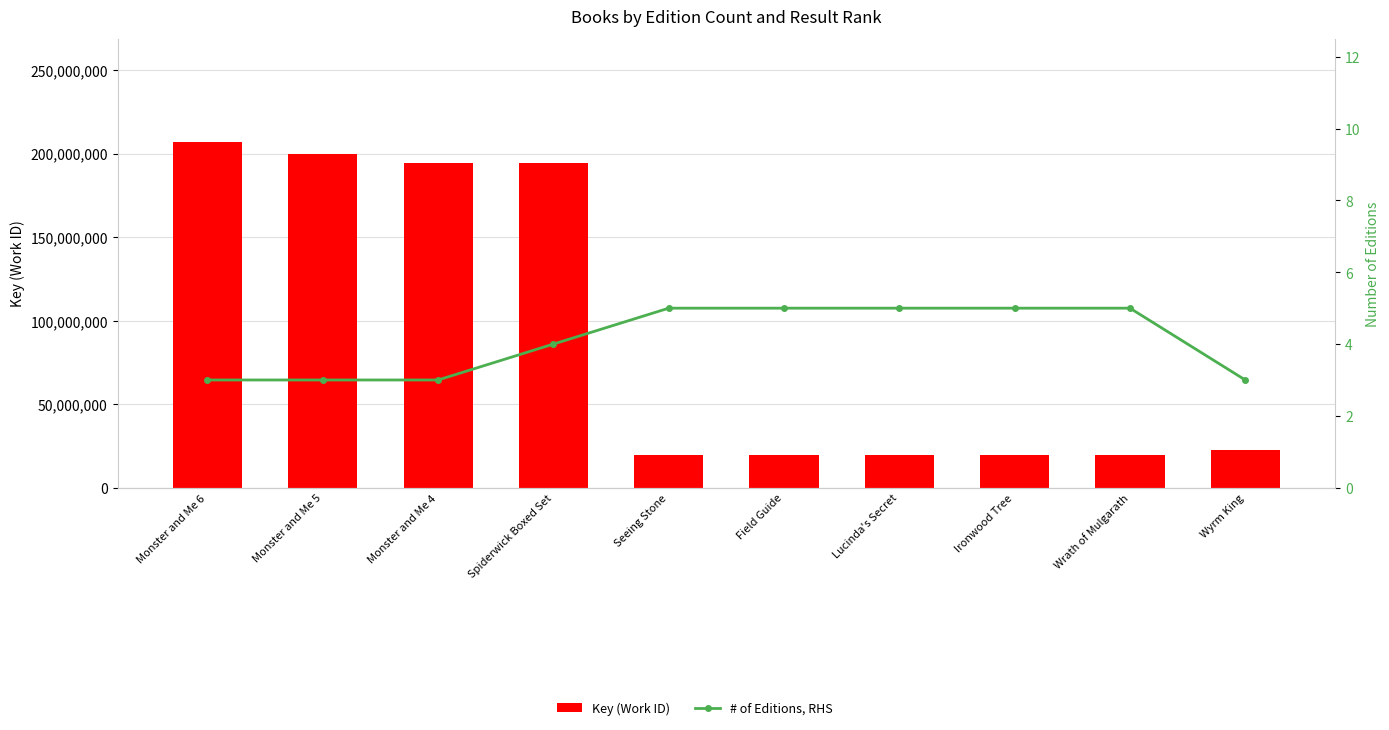

Reading right to left, what are all the values shown in this chart?

Key (Work ID): Wyrm King=22518960	Wrath of Mulgarath=19580612	Ironwood Tree=19580583	Lucinda's Secret=19580566	Field Guide=19580500	Seeing Stone=19580557	Spiderwick Boxed Set=194371760	Monster and Me 4=194054835	Monster and Me 5=199838229	Monster and Me 6=206601121
# of Editions, RHS: Wyrm King=3	Wrath of Mulgarath=5	Ironwood Tree=5	Lucinda's Secret=5	Field Guide=5	Seeing Stone=5	Spiderwick Boxed Set=4	Monster and Me 4=3	Monster and Me 5=3	Monster and Me 6=3